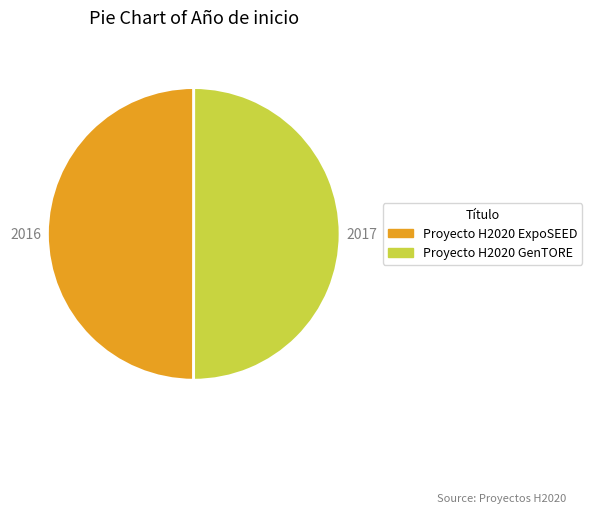

What is the ratio of the value at Proyecto H2020 GenTORE to the value at Proyecto H2020 ExpoSEED?

1.0